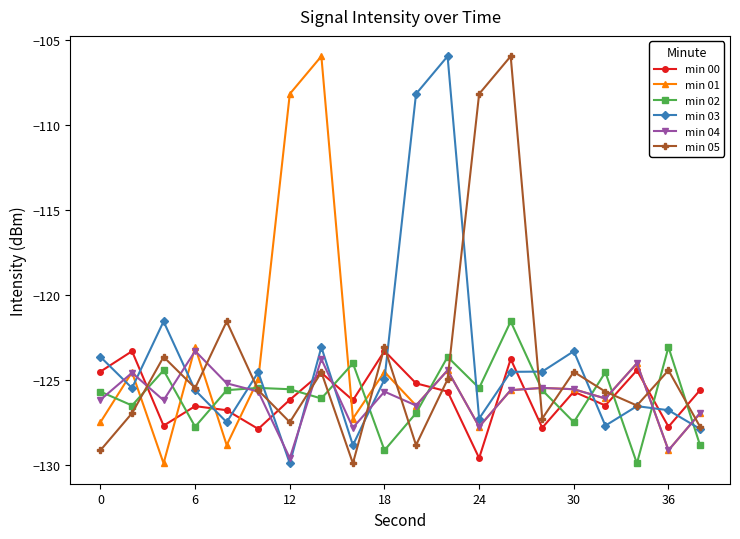

What is the highest value of the min 01 series?

-105.9